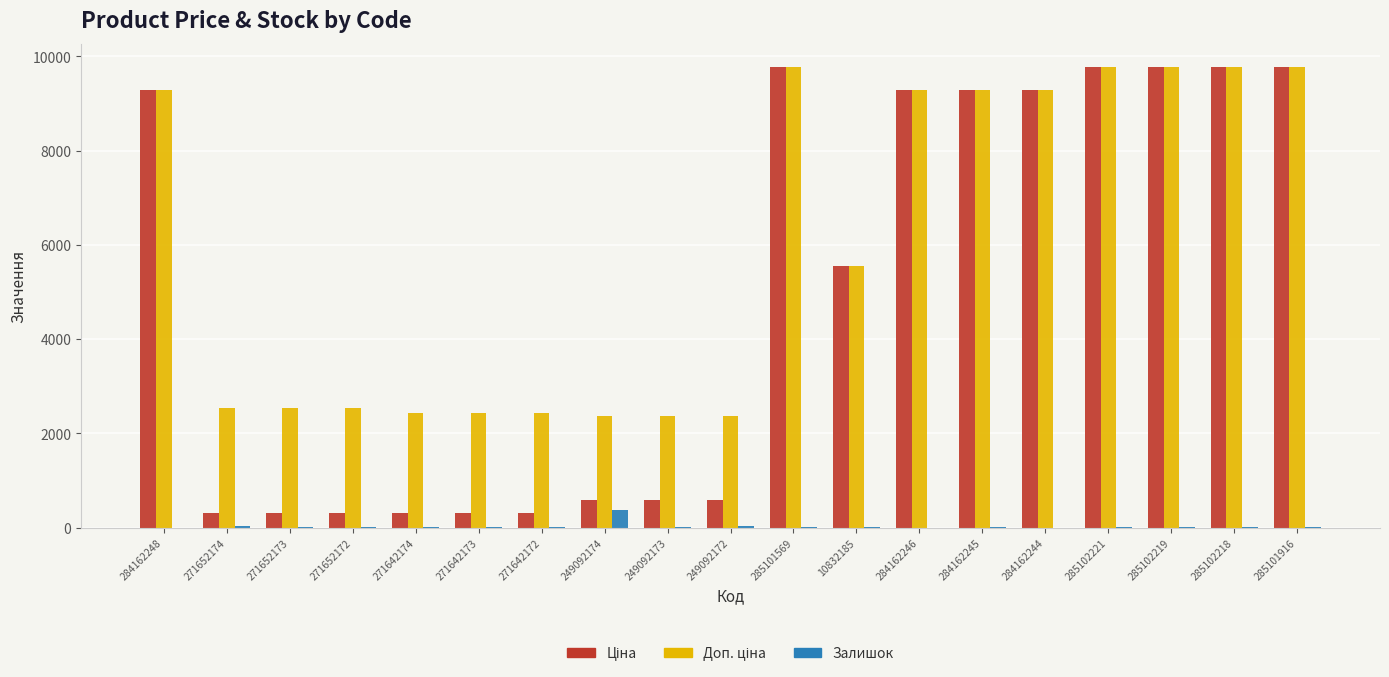

How many groups of bars are there?

19